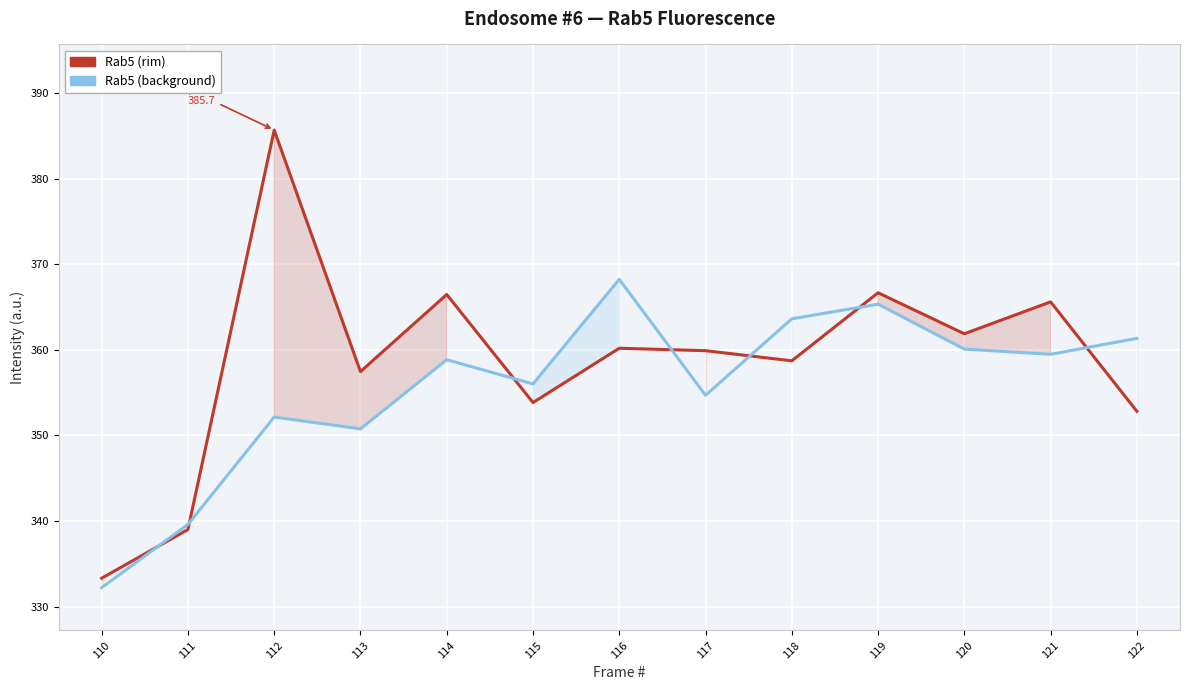

Which category has the highest value across all series?

112